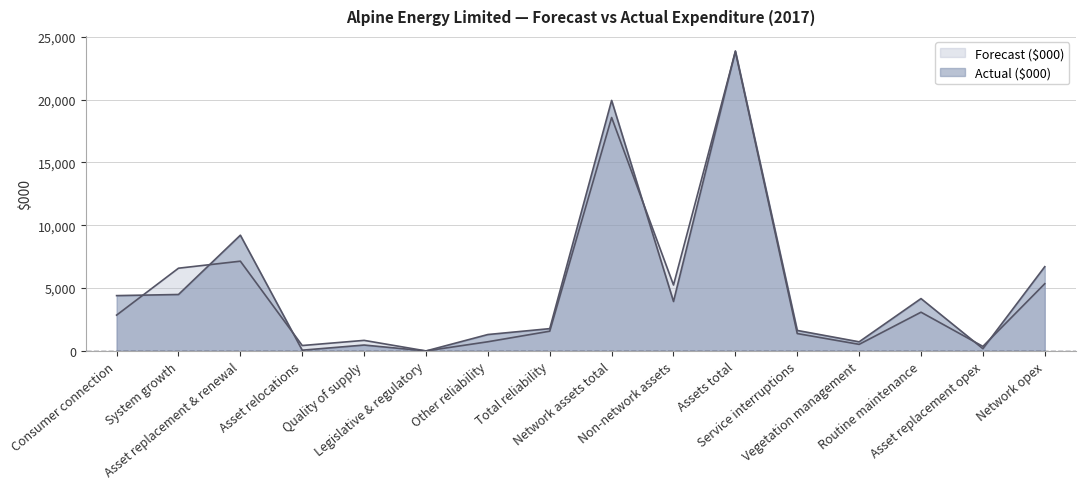

What position from the left is Asset relocations?

4